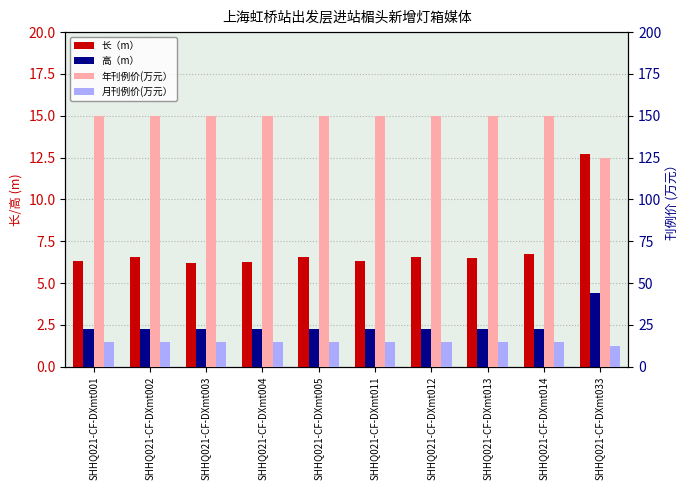

At how many categories does at least one series exceed 83?

10